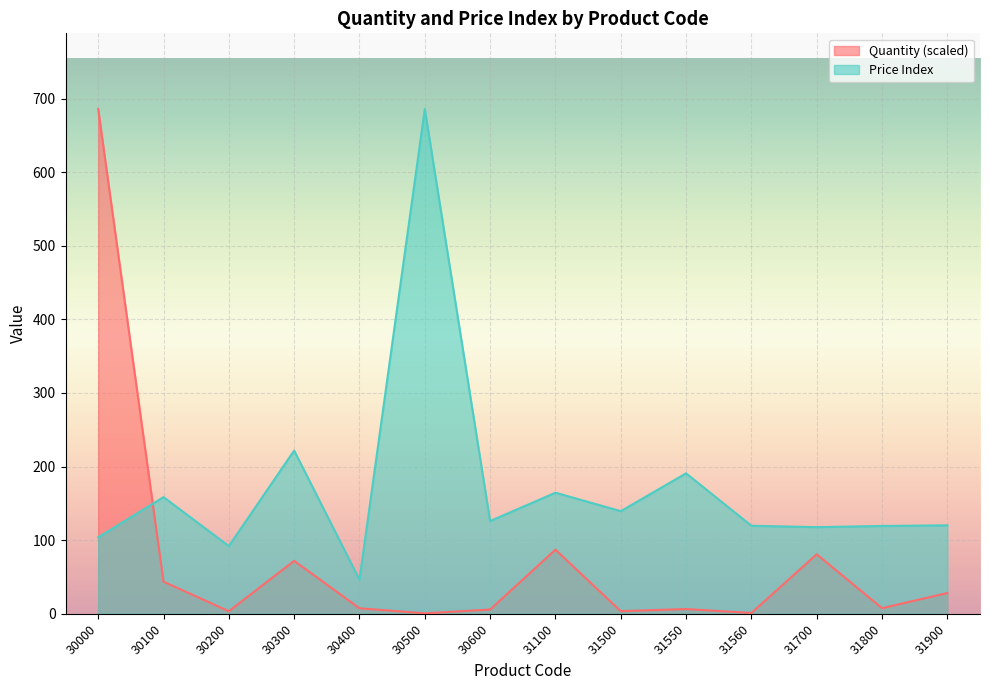

Does the chart display data point markers on the line(s)?

No